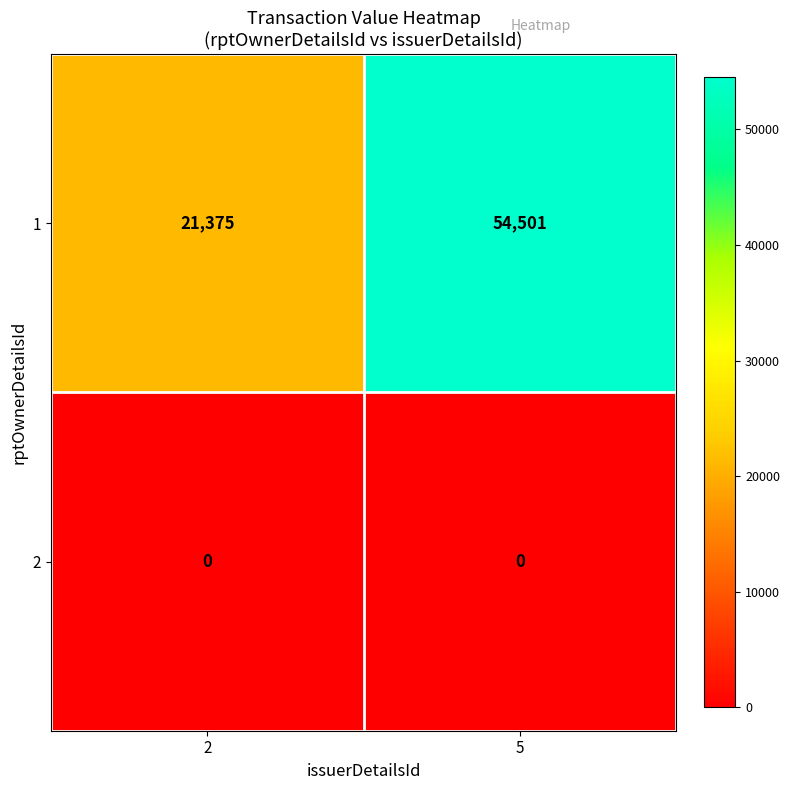

What is the sum of the 1 values at 5 and 2?

75876